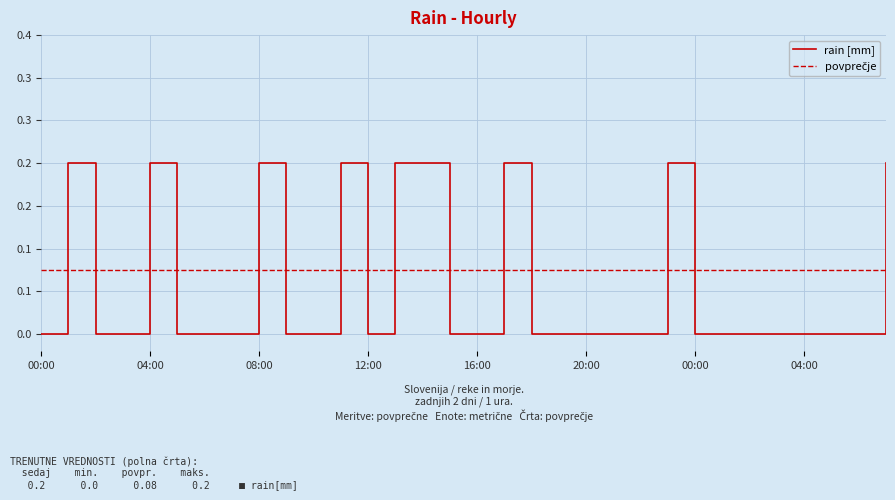

Reading right to left, what are all the values shown in this chart?

0.2	0.0	0.0	0.0	0.0	0.0	0.0	0.0	0.2	0.0	0.0	0.0	0.0	0.0	0.2	0.0	0.0	0.2	0.2	0.0	0.2	0.0	0.0	0.2	0.0	0.0	0.0	0.2	0.0	0.0	0.2	0.0